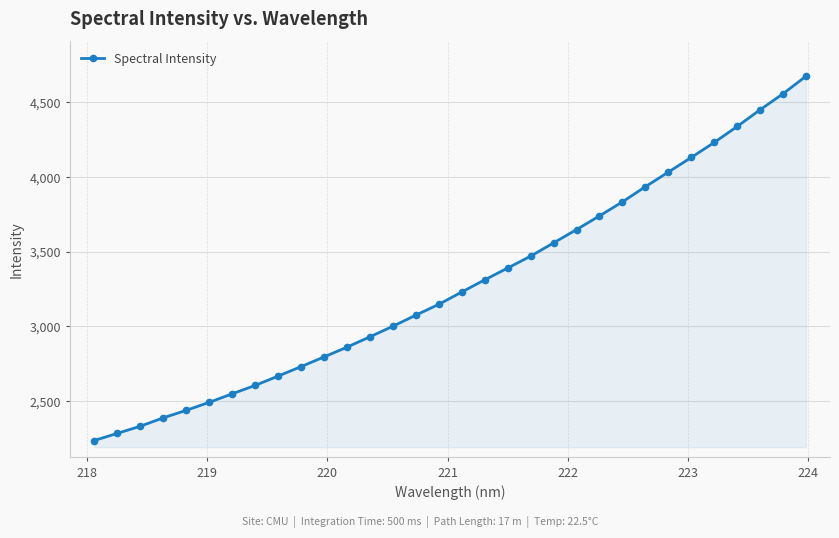

What is the difference between the maximum and minimum values?

2435.8